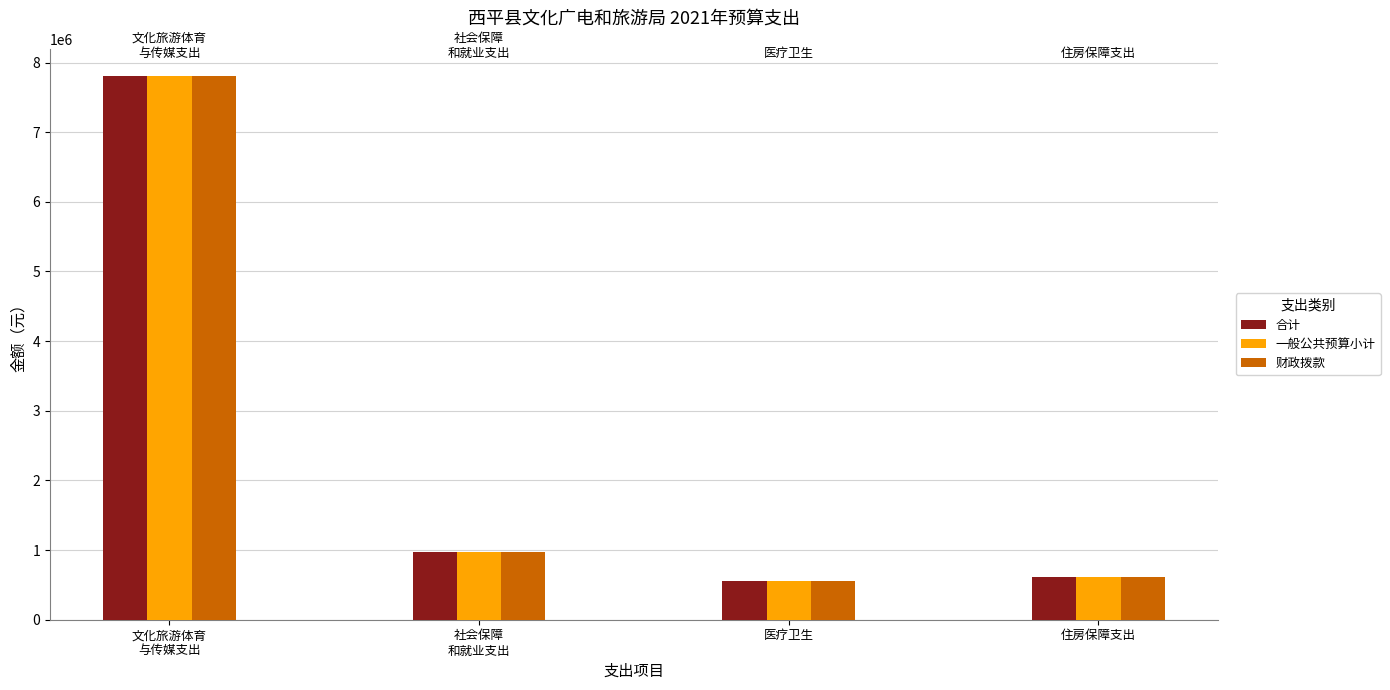

True or false: 财政拨款 has a value of 303008 at 医疗卫生.

False